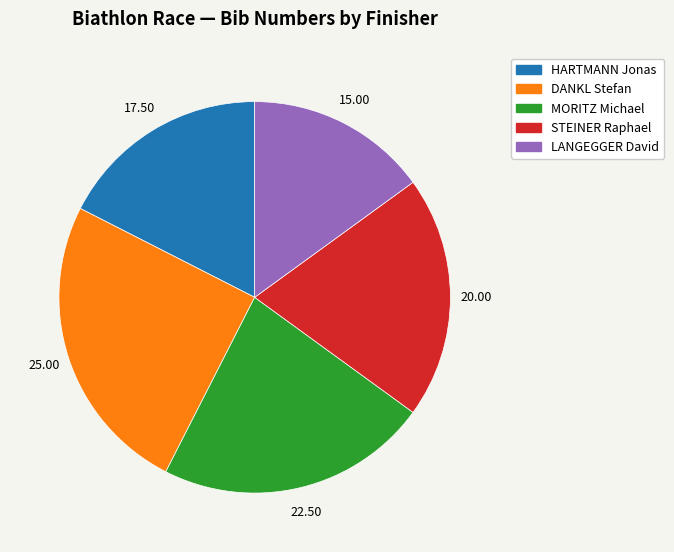

True or false: MORITZ Michael accounts for 12% of the total.

False